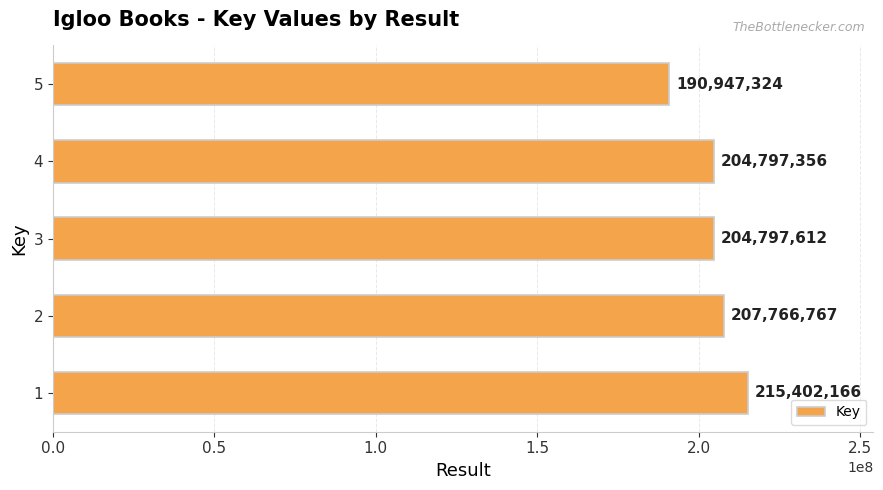

The chart shows a value of 207766767 at 2. True or false?

True